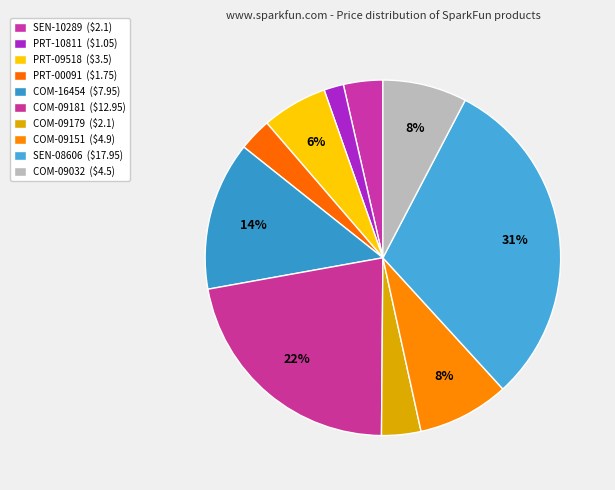

Between COM-09151 and COM-16454, which is larger?

COM-16454